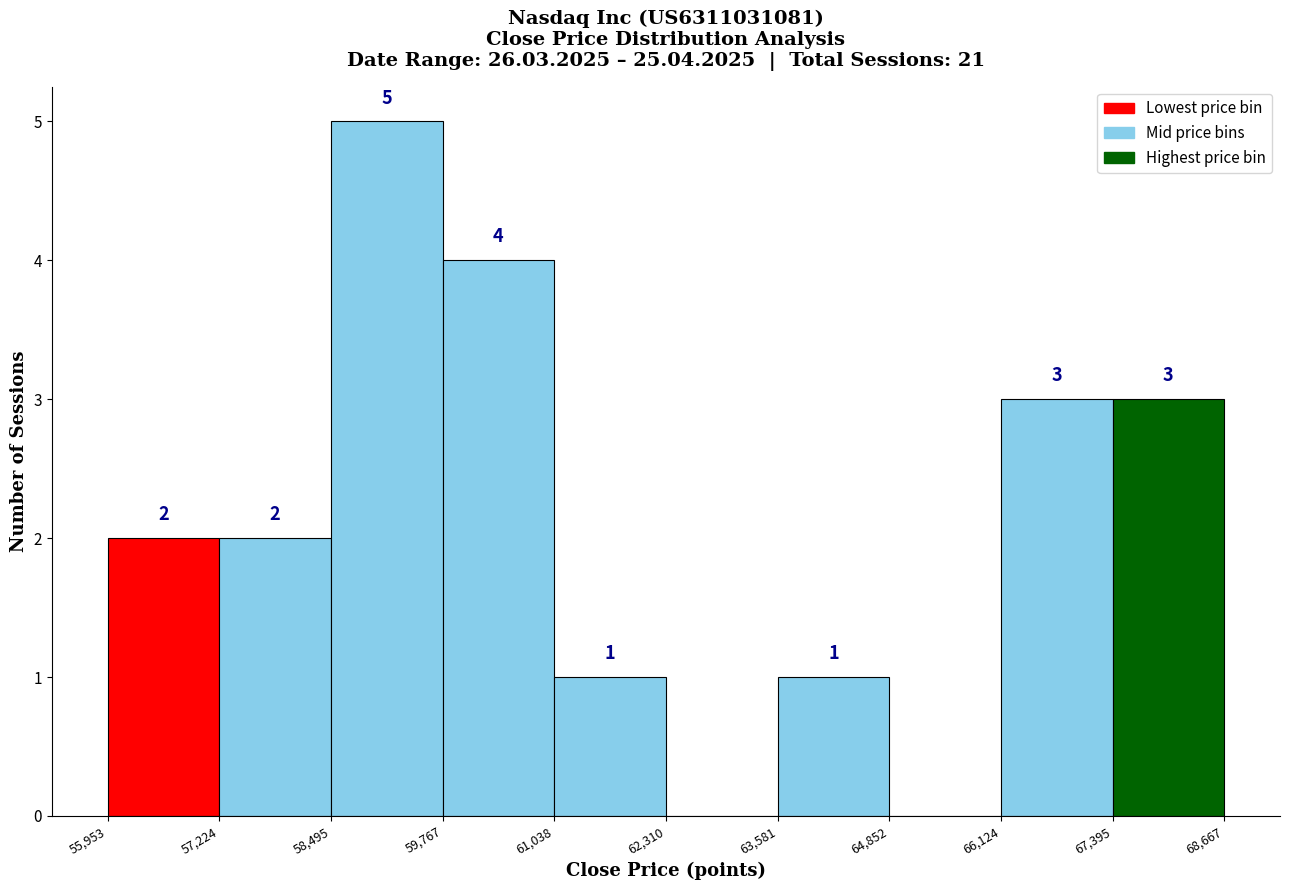

Which range on the x-axis has the tallest bar?

58,495 to 59,767